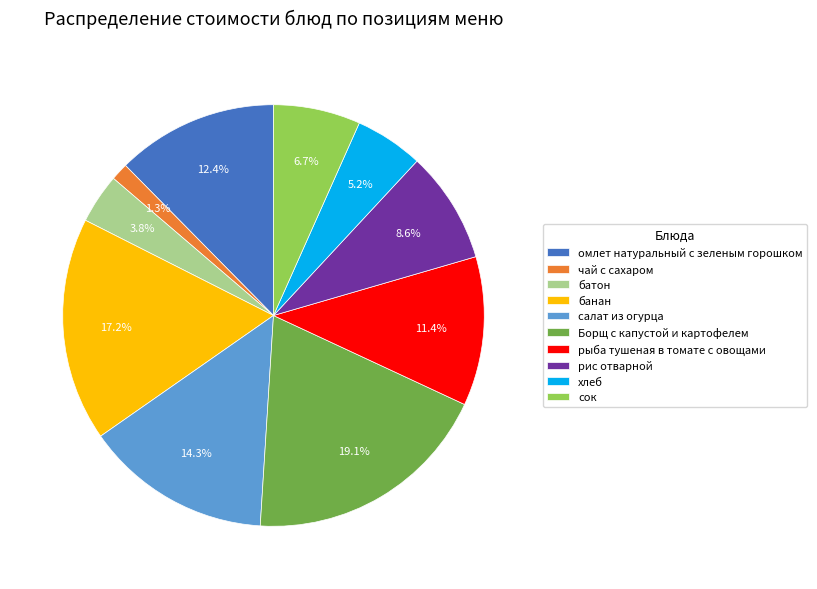

Does any single category account for the majority?

No